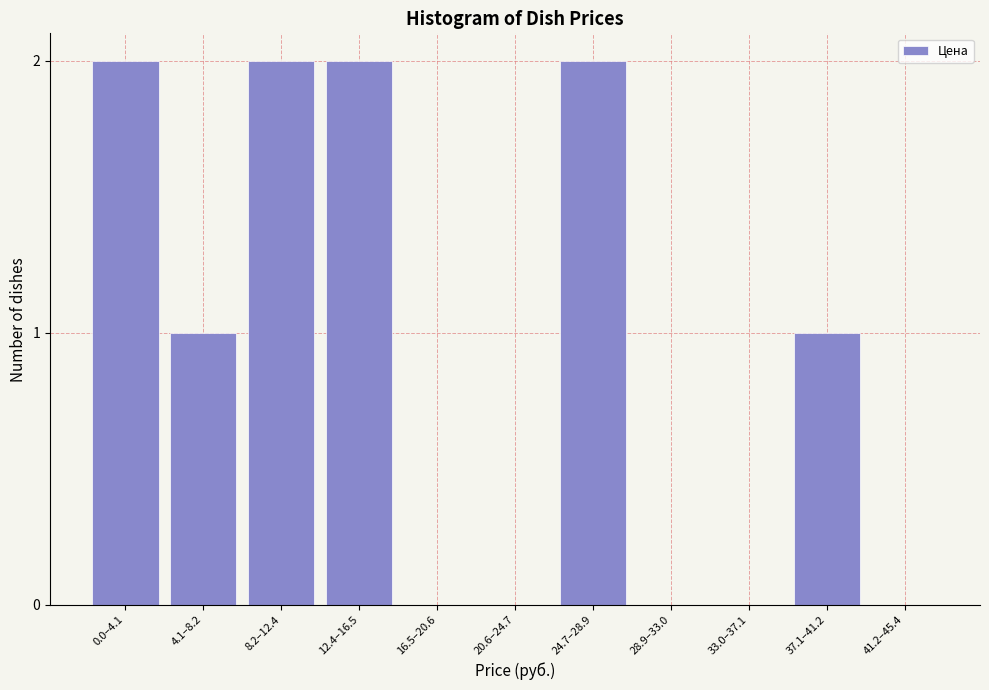

Reading left to right, what are all the values shown in this chart?

0.0–4.1=2	4.1–8.2=1	8.2–12.4=2	12.4–16.5=2	16.5–20.6=0	20.6–24.7=0	24.7–28.9=2	28.9–33.0=0	33.0–37.1=0	37.1–41.2=1	41.2–45.4=0